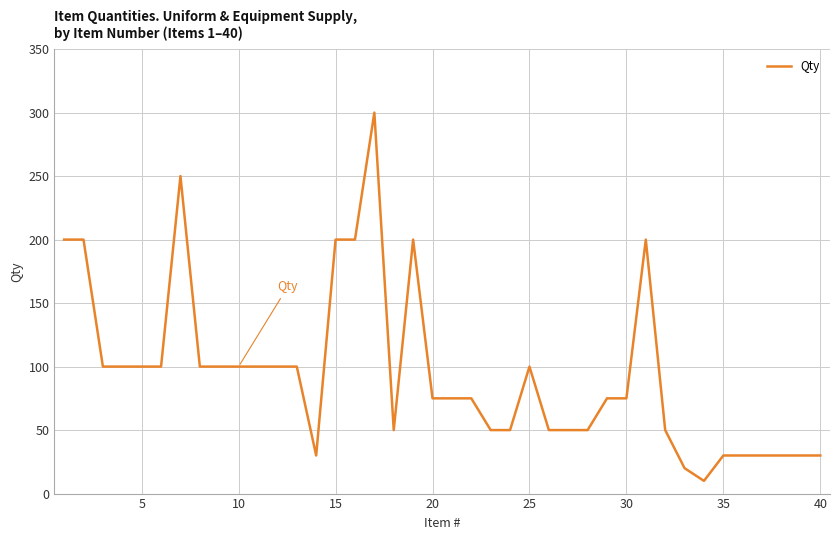

What is the greatest value displayed?

300